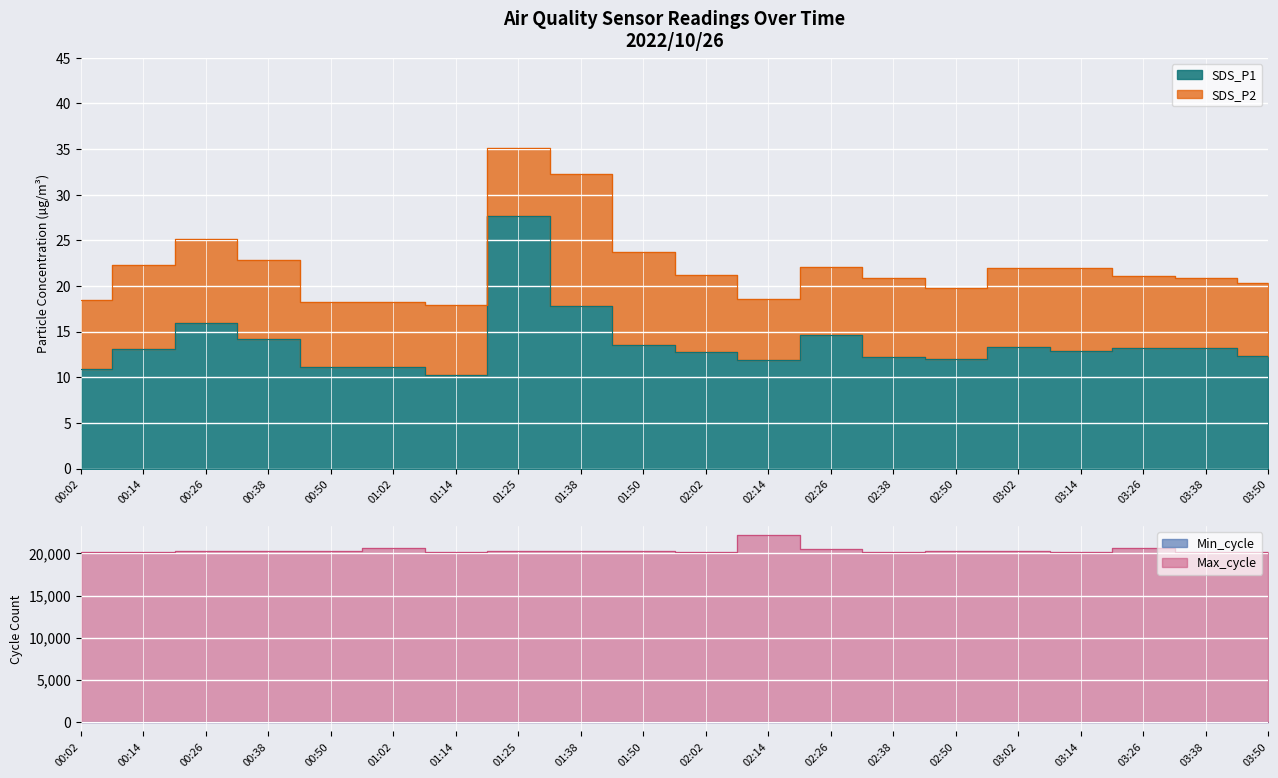

Is it true that SDS_P1 equals 16.2 at 02:50?

False